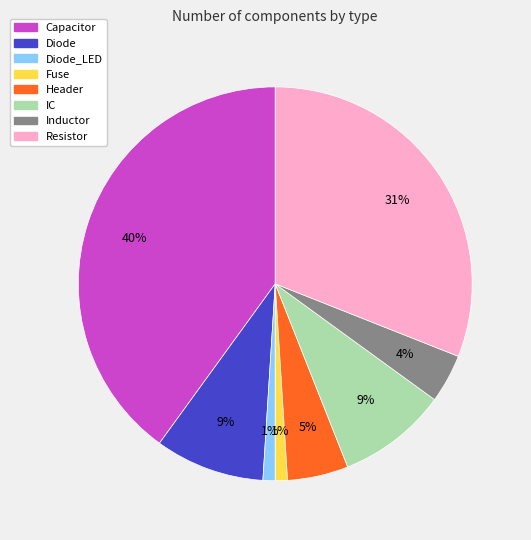

To the nearest percent, what is the difference between the largest and smallest slice percentages?

39%